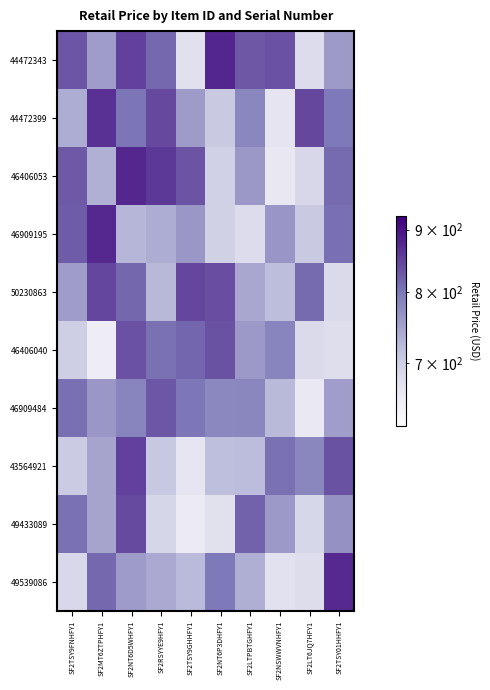

At SF2TSY9FNHFY1, list the series in order from largest to smallest.

44472343, 46406053, 46909195, 46909484, 49433089, 50230863, 44472399, 43564921, 46406040, 49539086